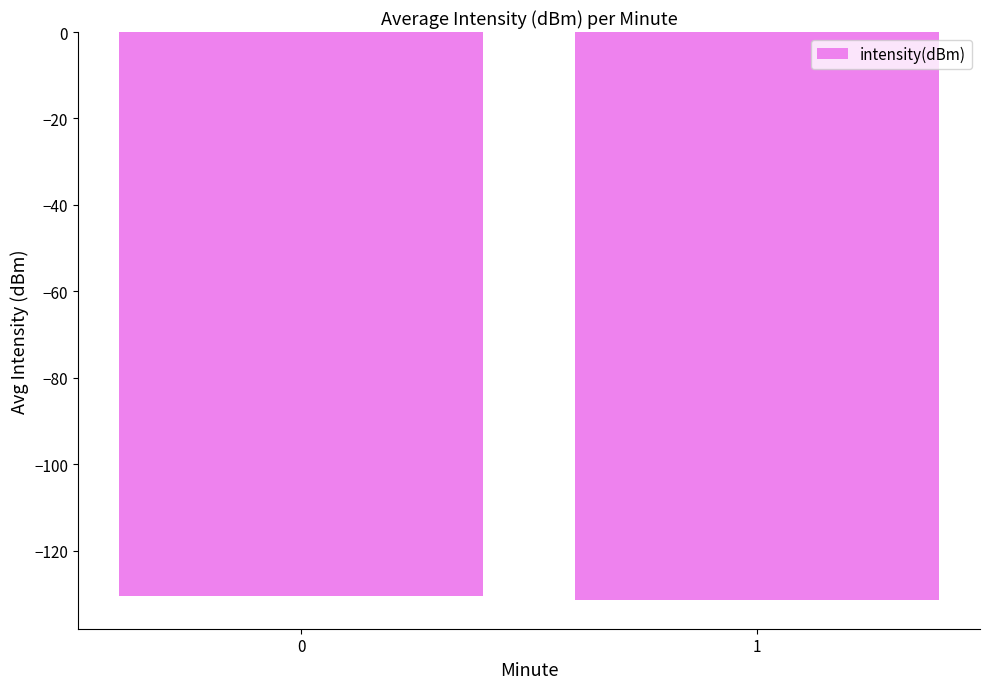

What is the minimum value shown in the chart?

-131.5